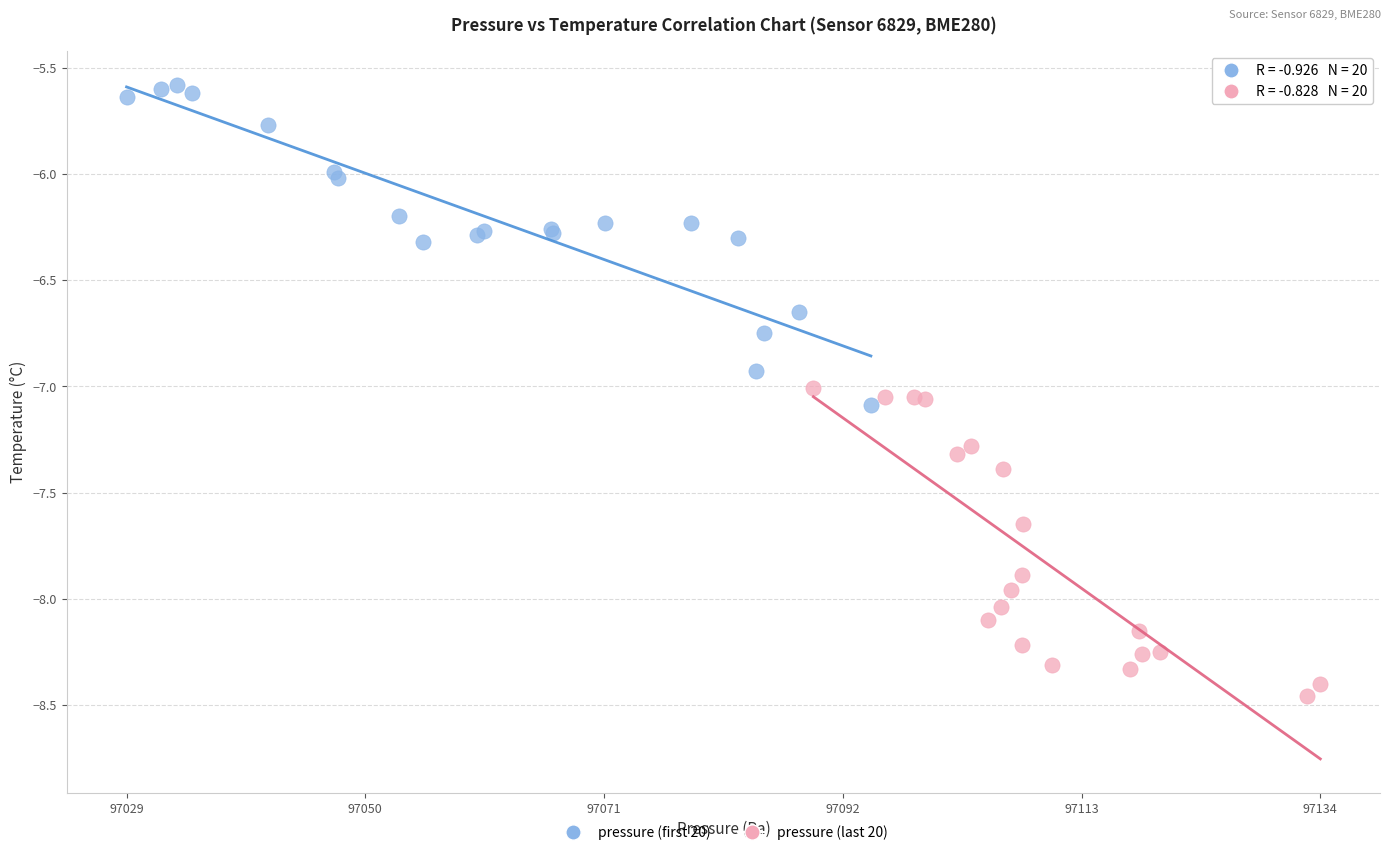

Which series contains the highest Y value?

pressure (first 20)